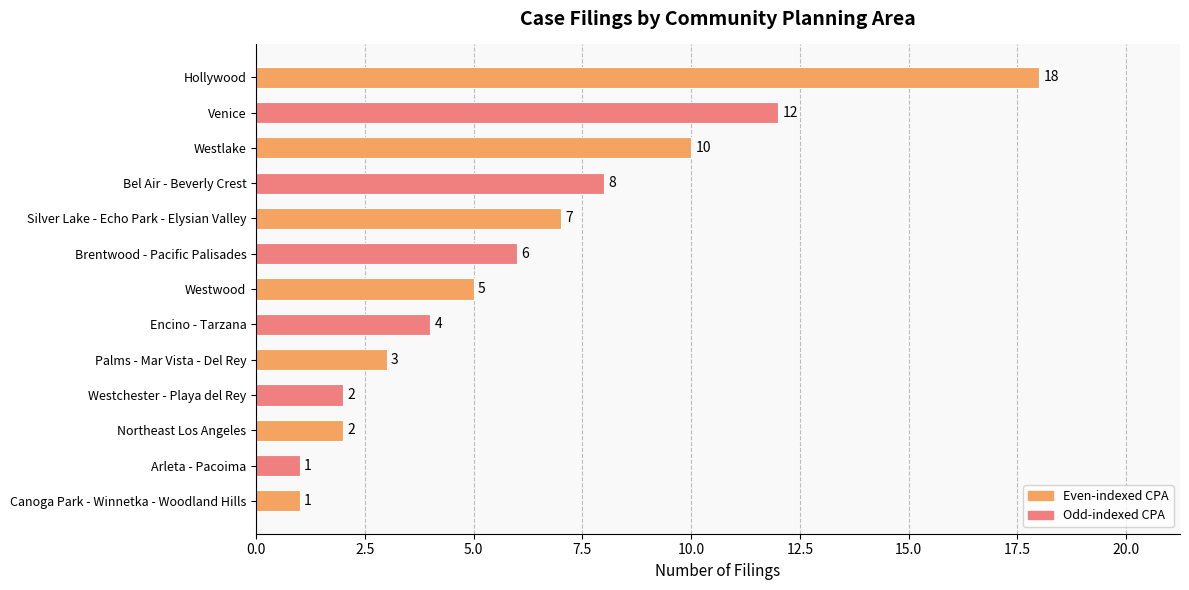

The chart shows a value of 6 at Brentwood - Pacific Palisades. True or false?

True